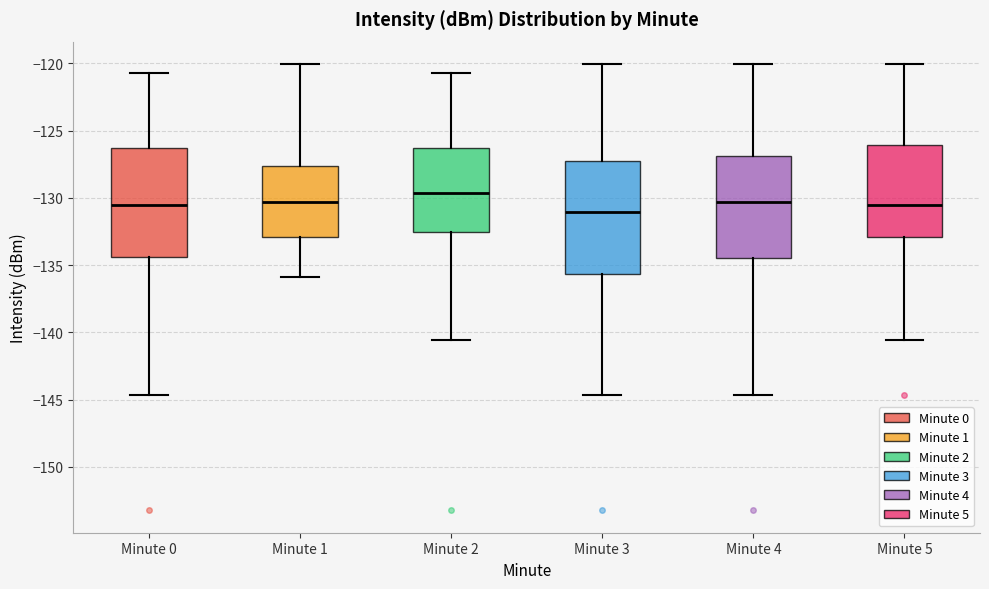

Reading left to right, read every box against the y-axis: the position of its median line, the range the box covers, and the ends of its whiskers. The values are not printed on the chart, so give them approximately, as read against the axis.

Minute 0: median -130.5, box -134.5 to -126.5, whiskers -144.5 to -120.5
Minute 1: median -130.5, box -133.0 to -127.5, whiskers -136.0 to -120.0
Minute 2: median -129.5, box -132.5 to -126.5, whiskers -140.5 to -120.5
Minute 3: median -131.0, box -135.5 to -127.5, whiskers -144.5 to -120.0
Minute 4: median -130.5, box -134.5 to -127.0, whiskers -144.5 to -120.0
Minute 5: median -130.5, box -133.0 to -126.0, whiskers -140.5 to -120.0